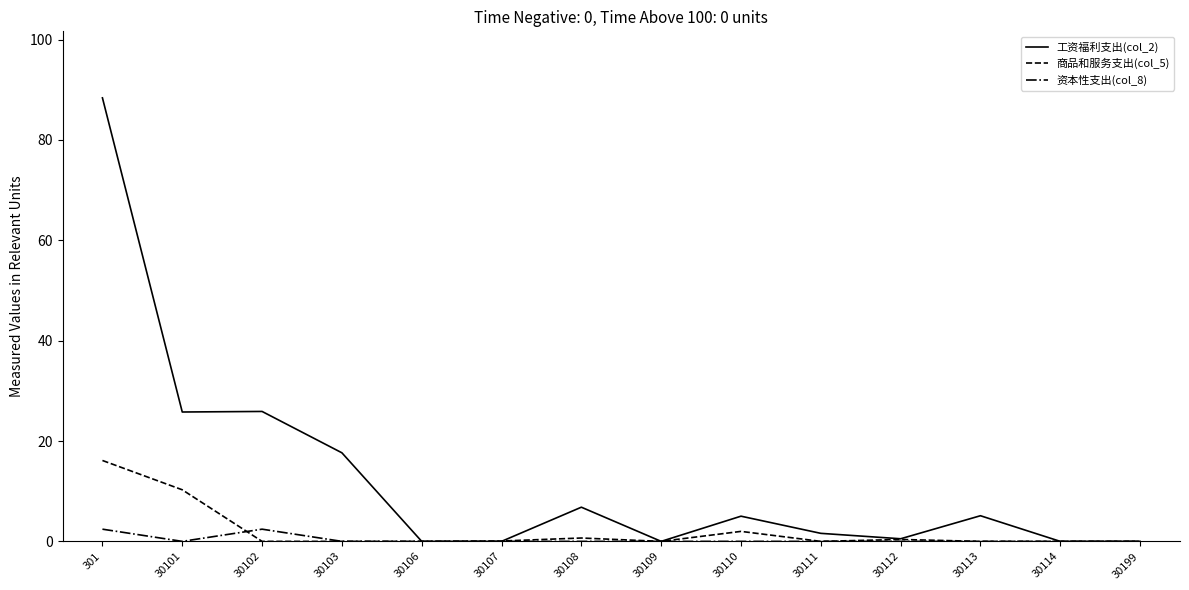

Is it true that 资本性支出(col_8) equals 0.0 at 30113?

True